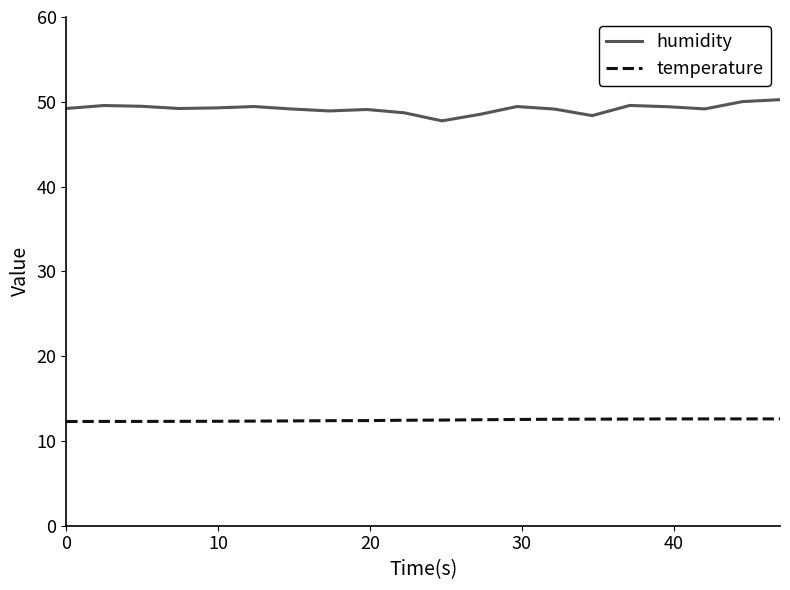

Rank the series by their maximum value, from highest to lowest.

humidity, temperature